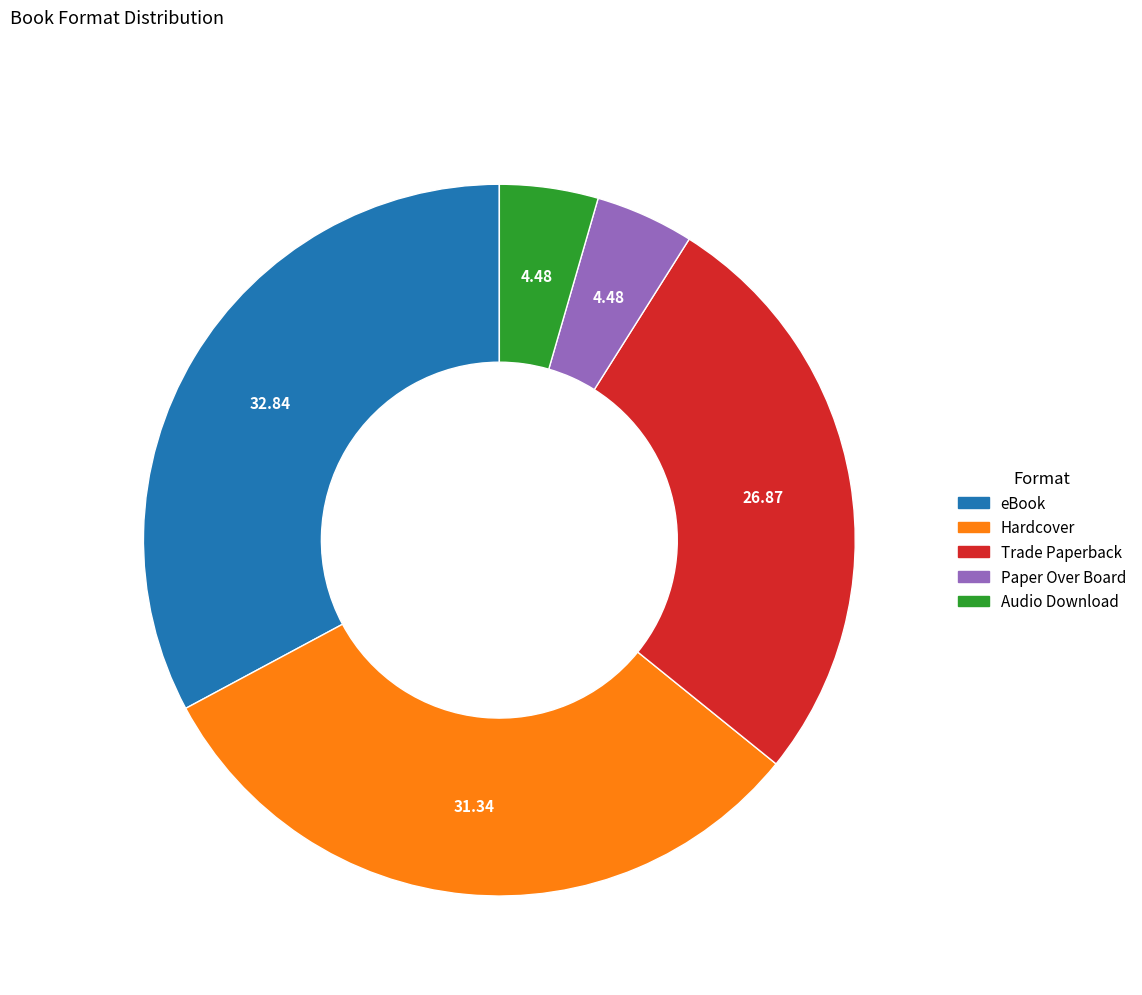

Is Hardcover the majority of the pie?

No